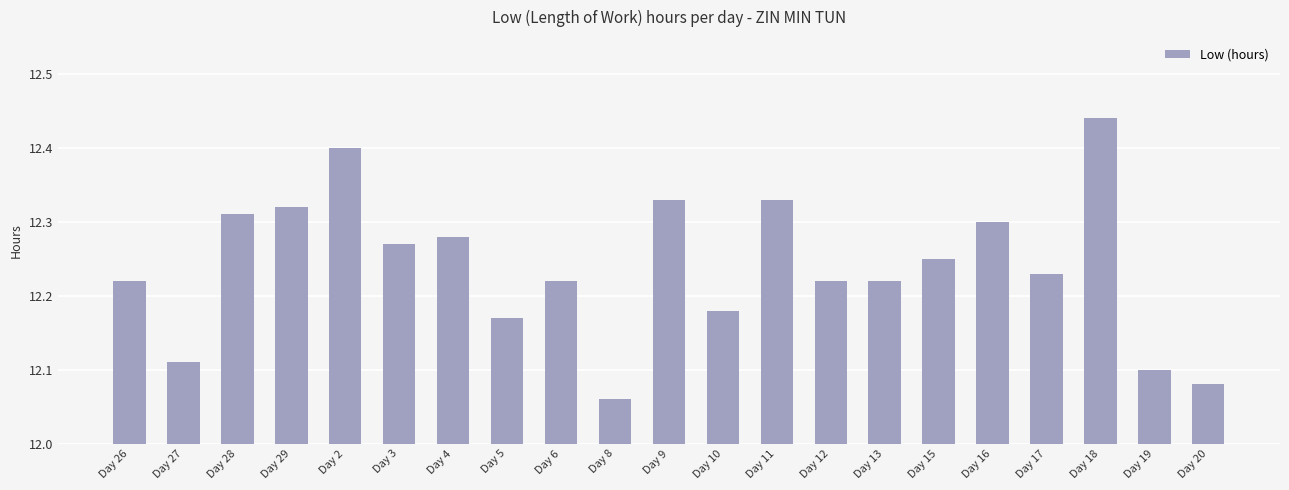

At which category does the chart reach its peak across all series?

Day 18